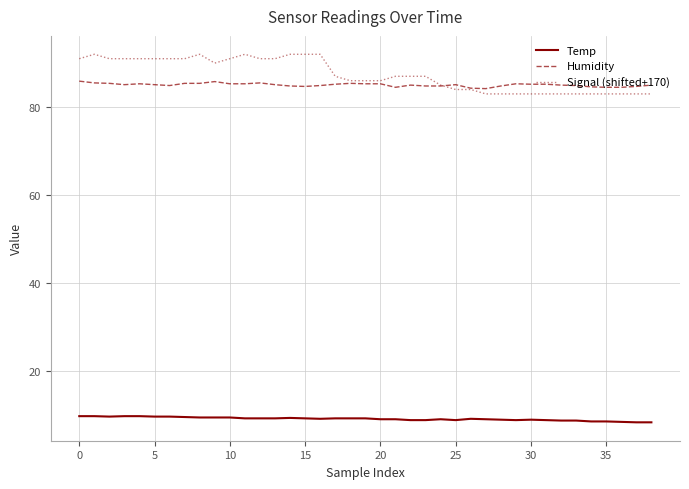

Which series has the largest range (max minus min)?

Signal (shifted+170)